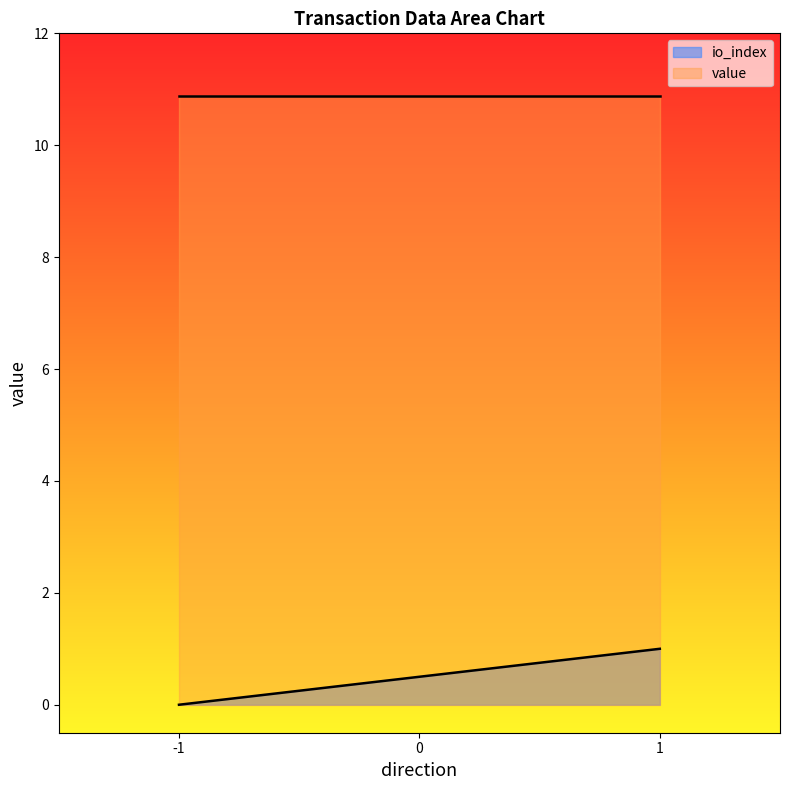

What is the difference between the maximum and minimum values in the io_index series?

1.0